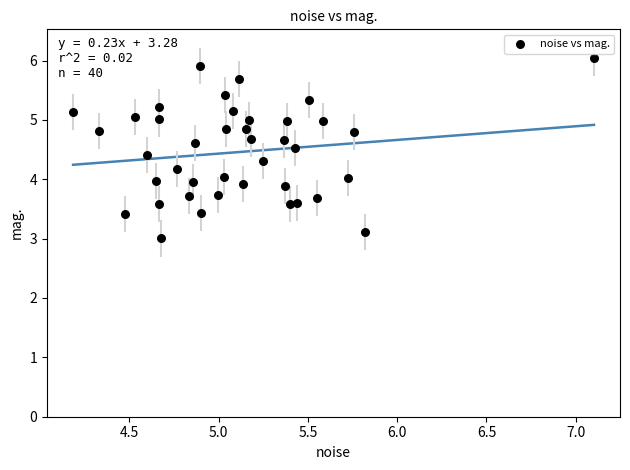

What is the range of X values (max minus min)?

2.9